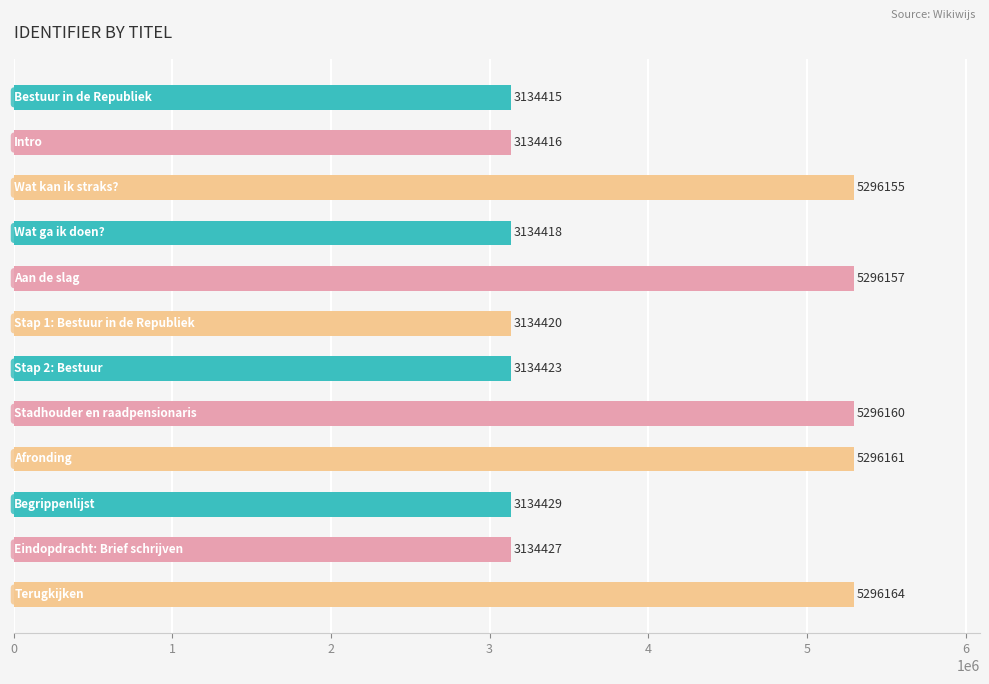

What is the sum of all values?

48421745